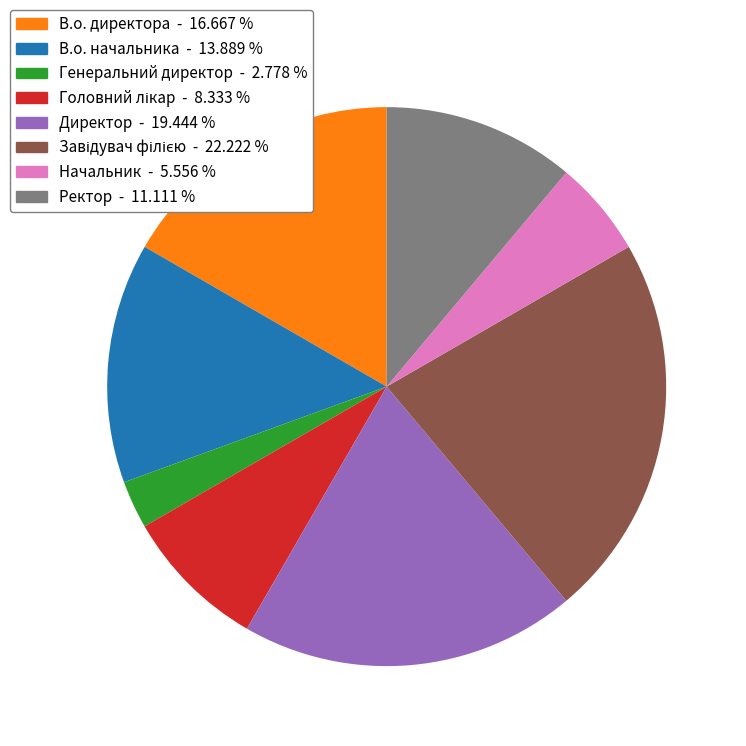

Does any single category account for the majority?

No